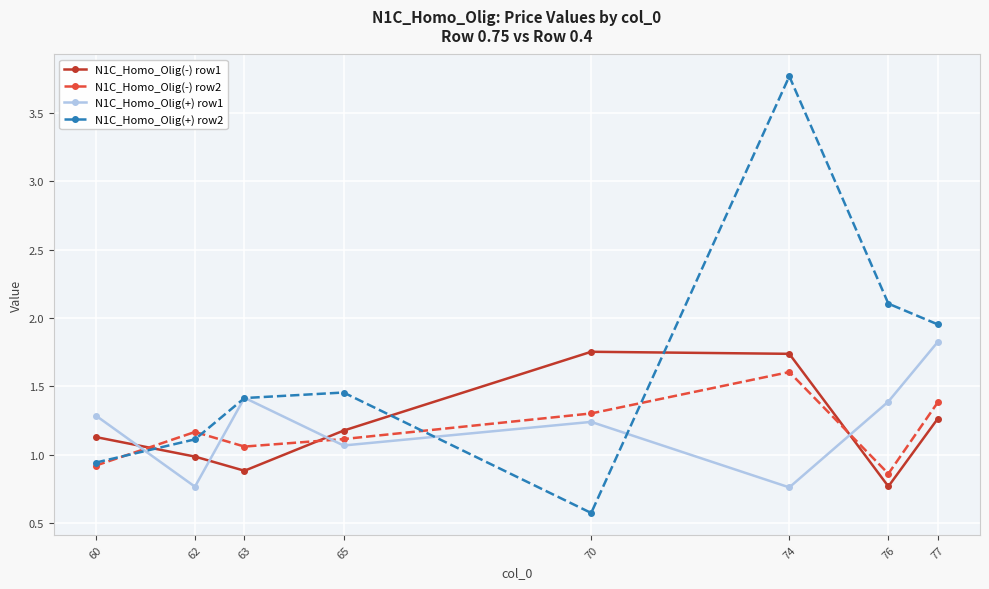

Is this an area chart (filled region under the line)?

No